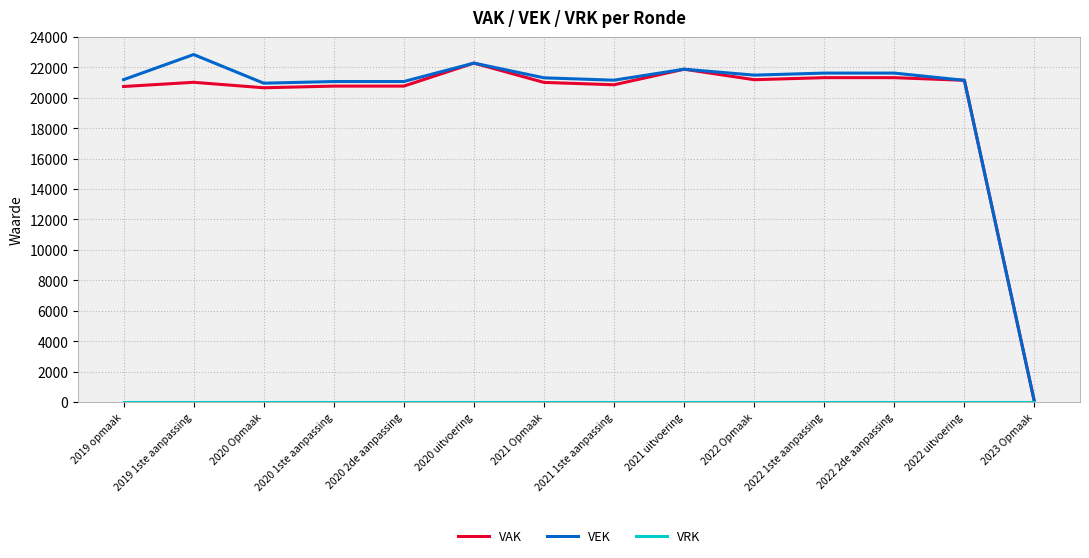

True or false: VEK has more than 2 points higher than both neighbors.

True